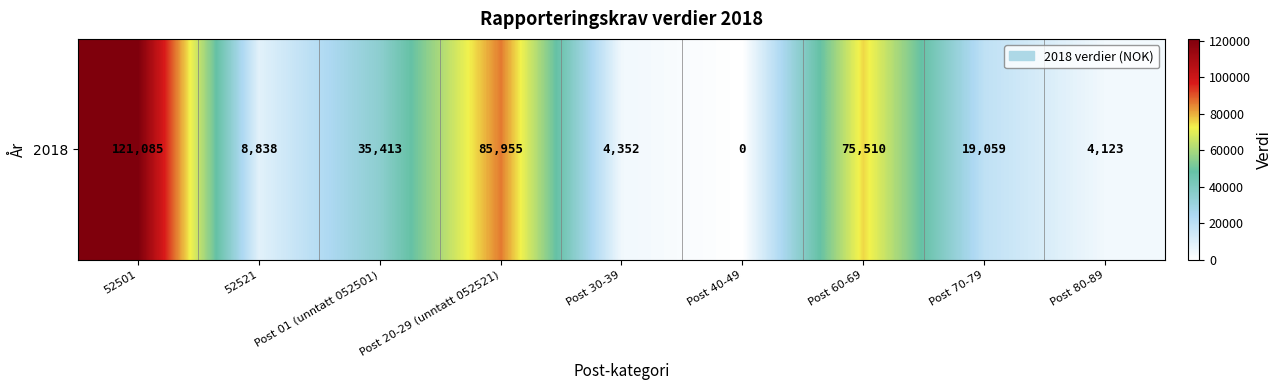

Reading left to right, what are all the values shown in this chart?

52501=121085	52521=8838	Post 01 (unntatt 052501)=35413	Post 20-29 (unntatt 052521)=85955	Post 30-39=4352	Post 40-49=0	Post 60-69=75510	Post 70-79=19059	Post 80-89=4123